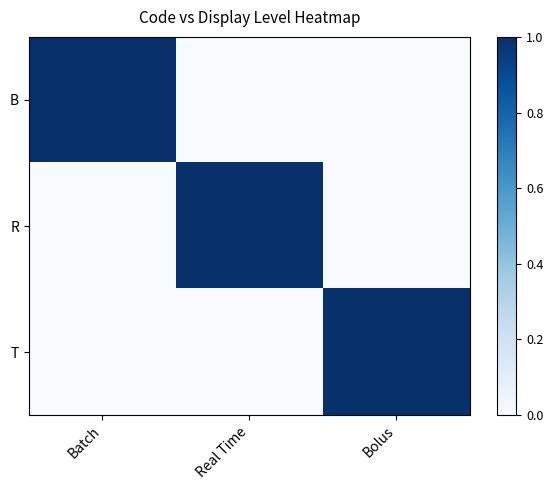

What is the total value across all series at Batch?

1